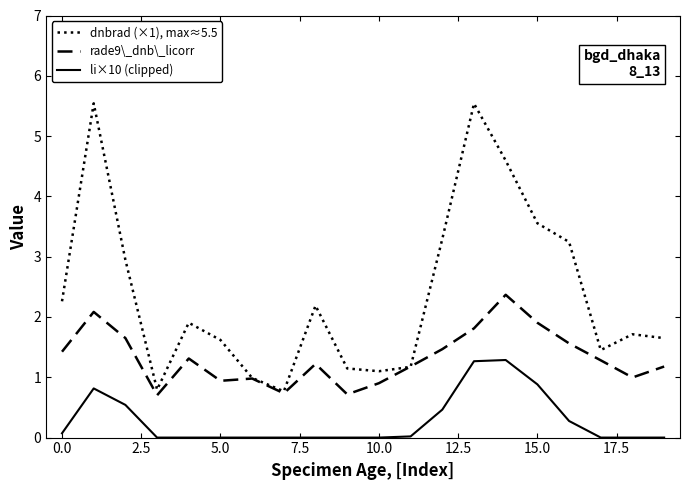

What is the maximum value shown in the chart?

5.5